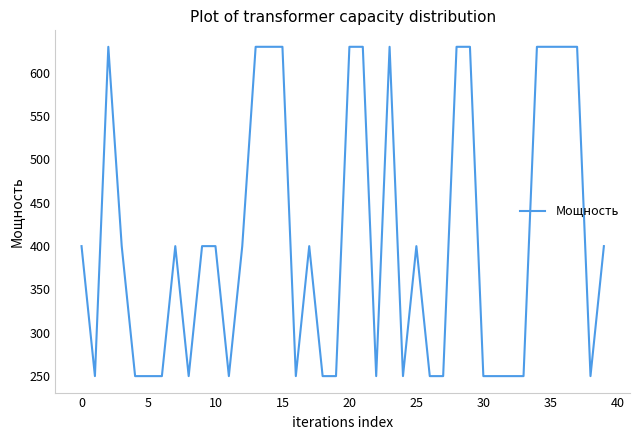

What is the difference between the maximum and minimum values?

380